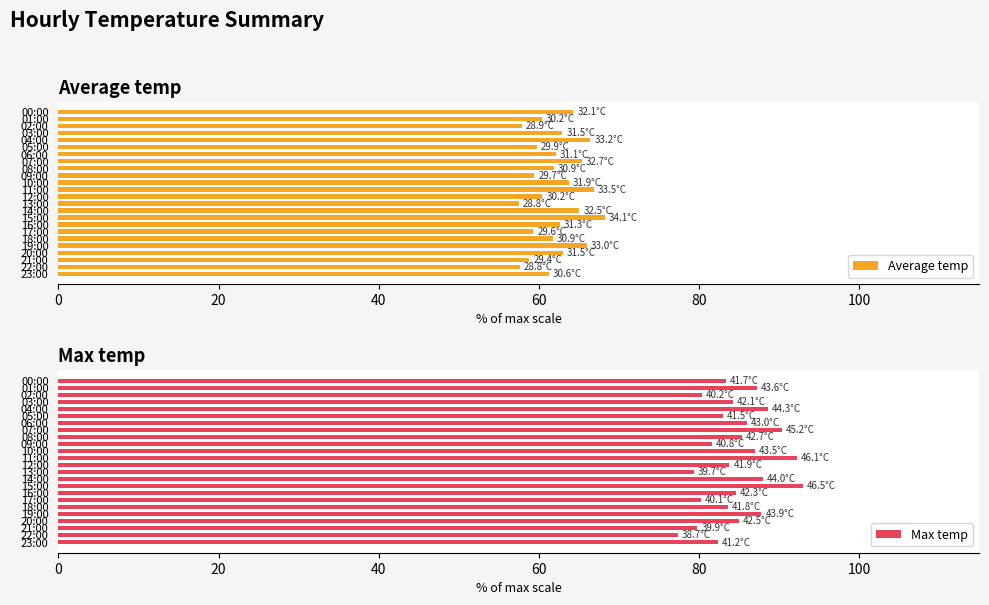

What are all the series names shown in the legend?

Average temp, Max temp